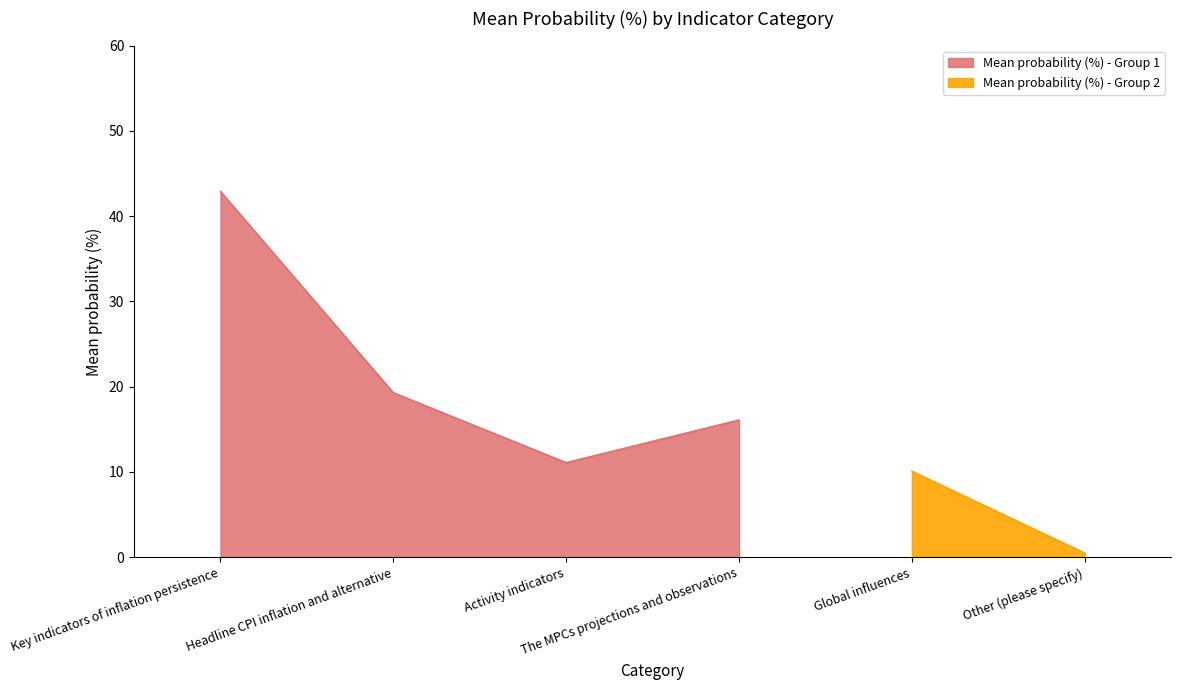

What is the change in value from Headline CPI inflation and alternative to Activity indicators?

-8.2